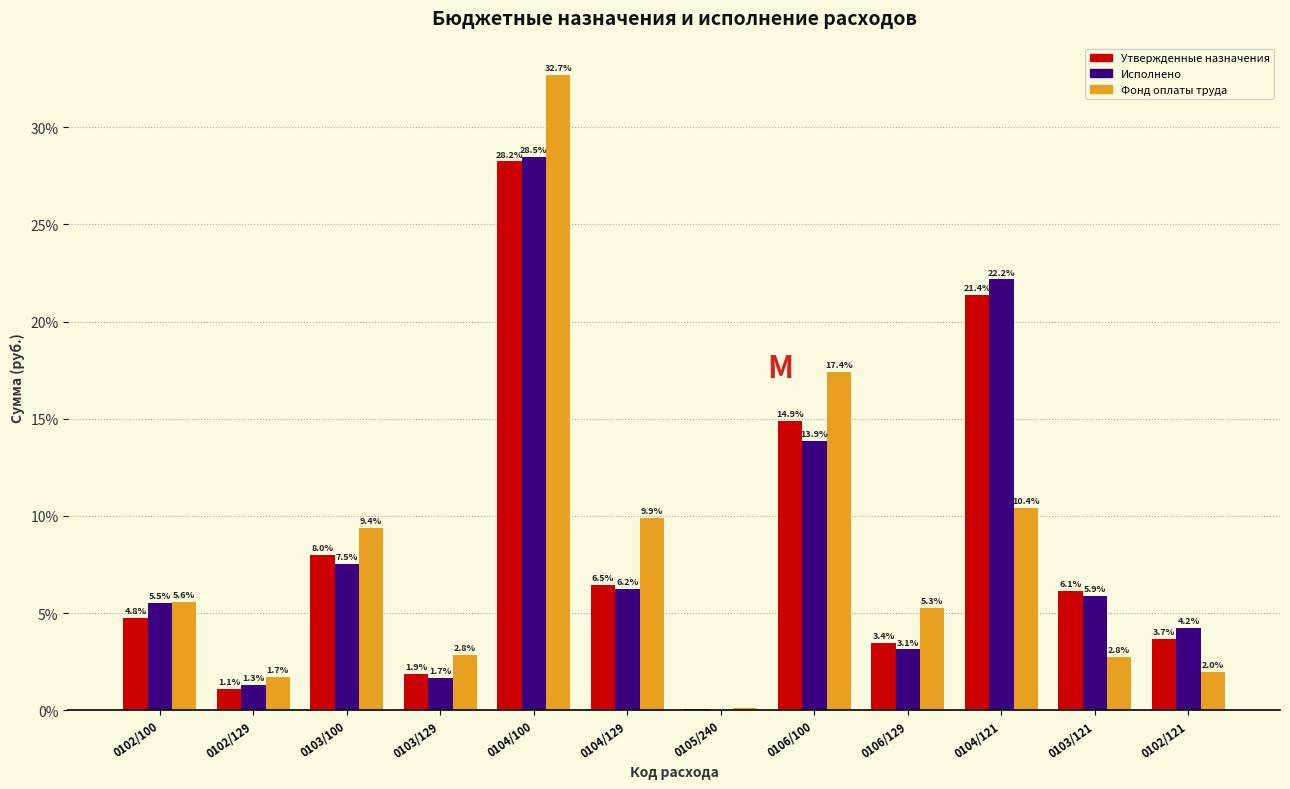

What is the approximate value of Исполнено at 0102/121?

4.2